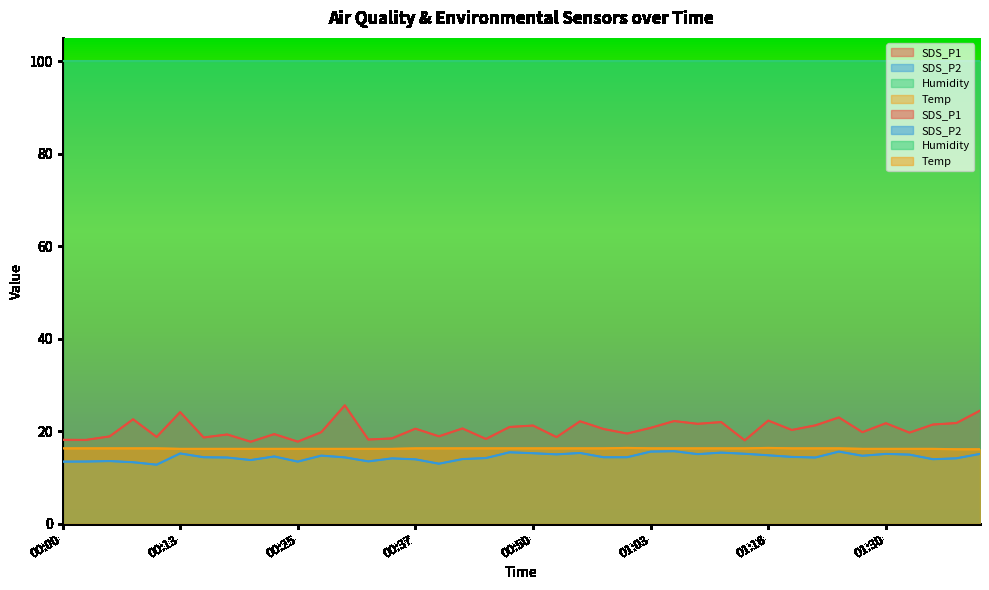

Between 00:42 and 01:28, which series saw the biggest shift?

SDS_P1